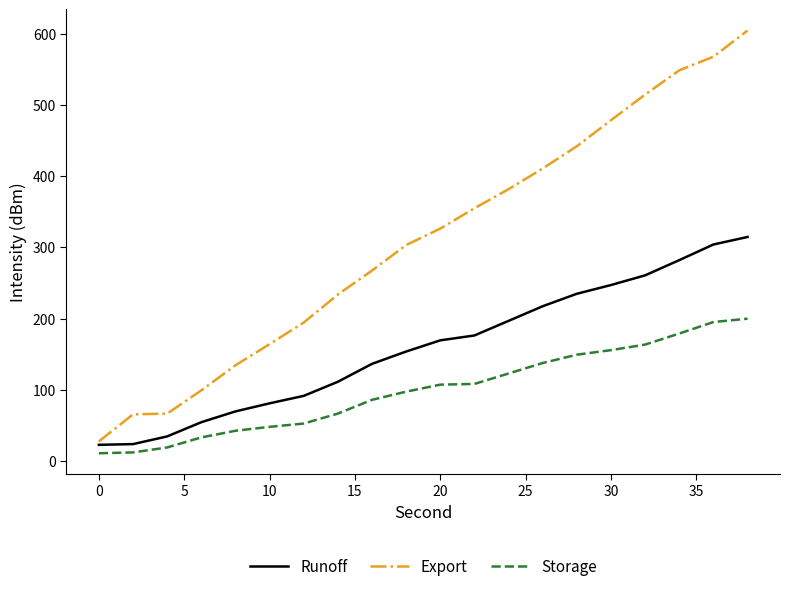

What is the lowest value of the Storage series?

11.0